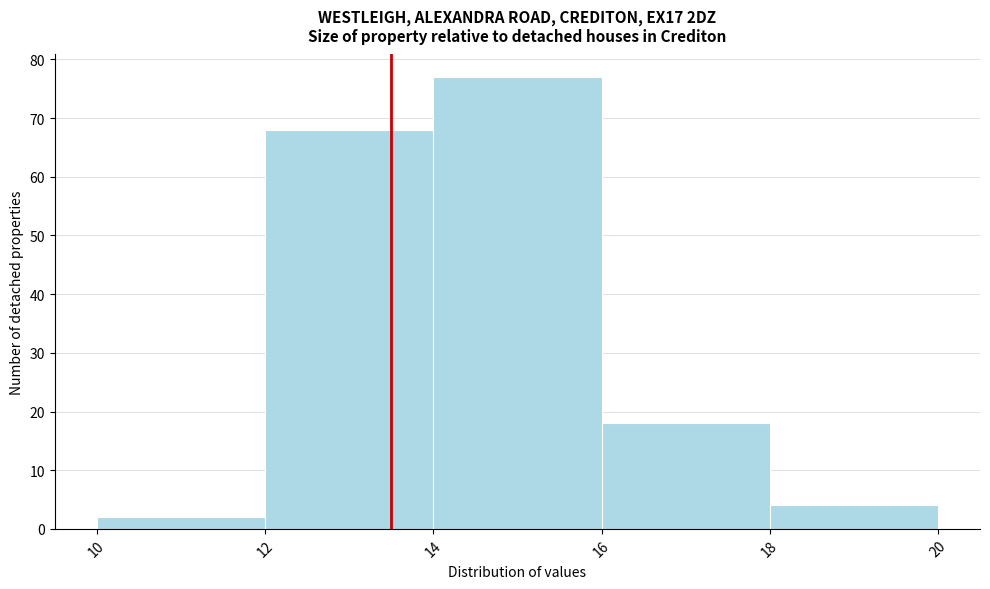

How tall is the bar that spans 14 to 16 on the x-axis? The values are not printed on the chart, so give them approximately, as read against the axis.

77